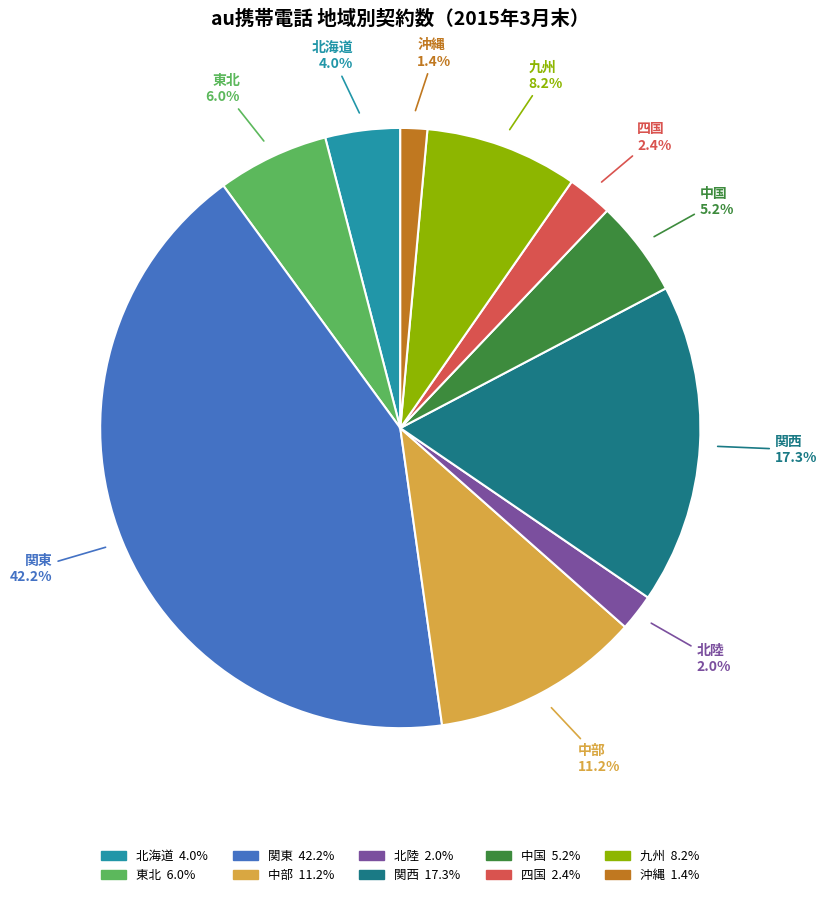

Do 沖縄 and 四国 together represent more than half of the pie?

No